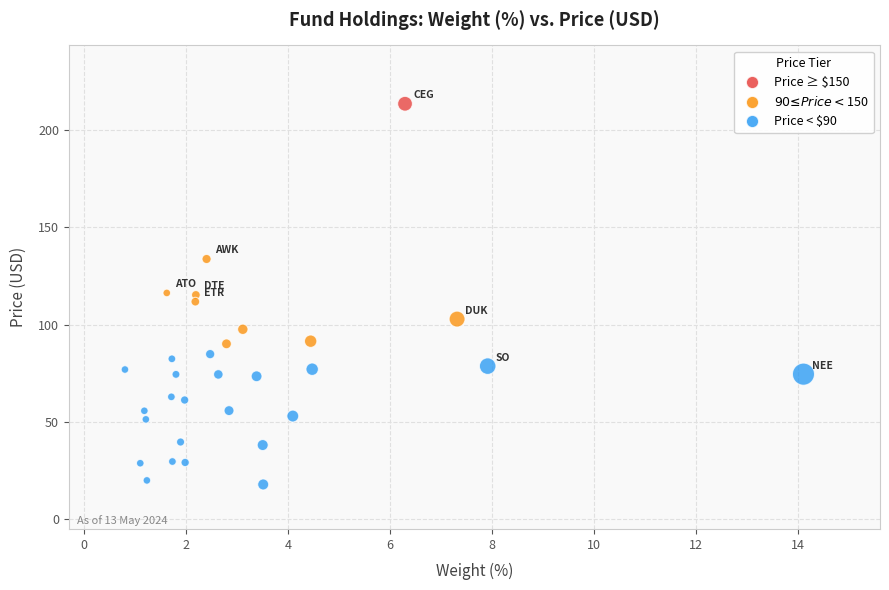

What is the range of Y values (max minus min)?

195.7